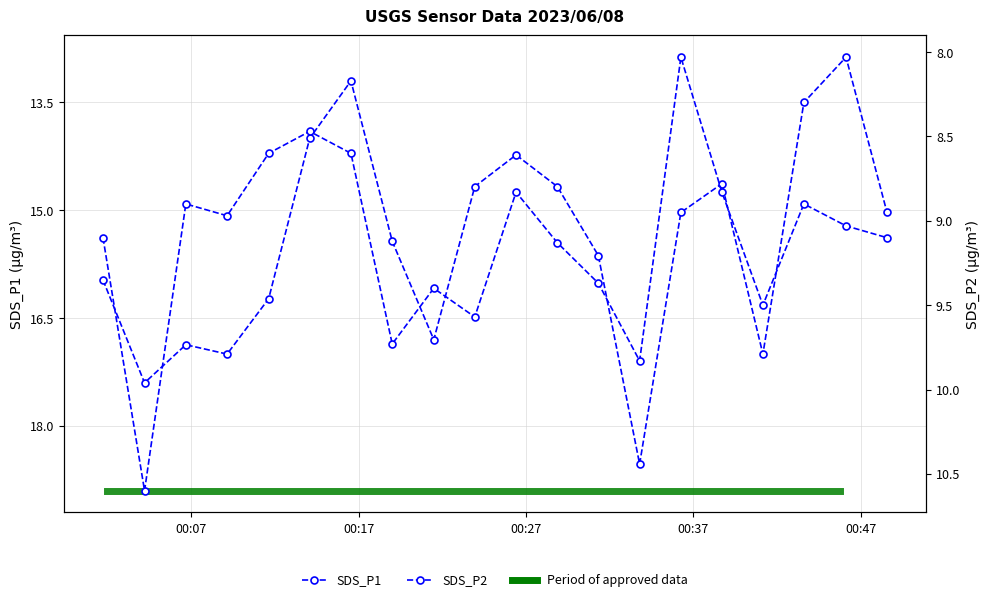

What is the value of the SDS_P1 point at the 17th from the left?

17.0